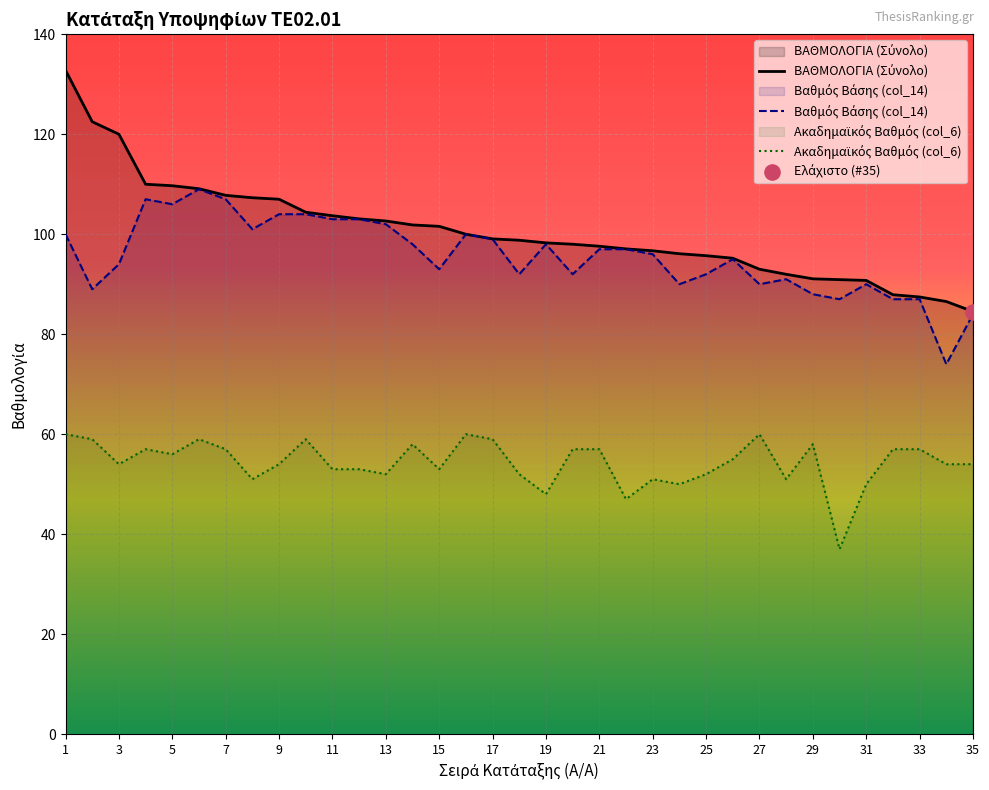

Between 33 and 9, which is larger?

9